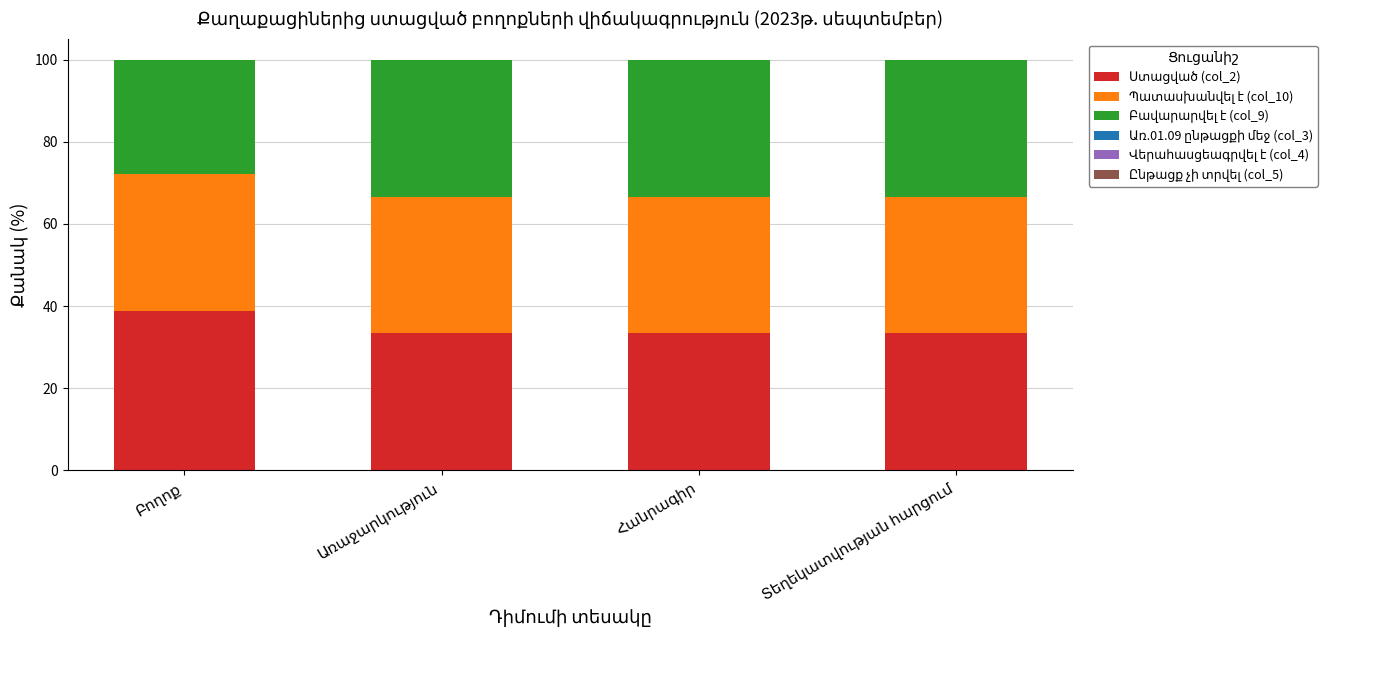

Between Առաջարկություն and Տեղեկատվության հարցում, which series saw the biggest shift?

Ստացված (col_2)